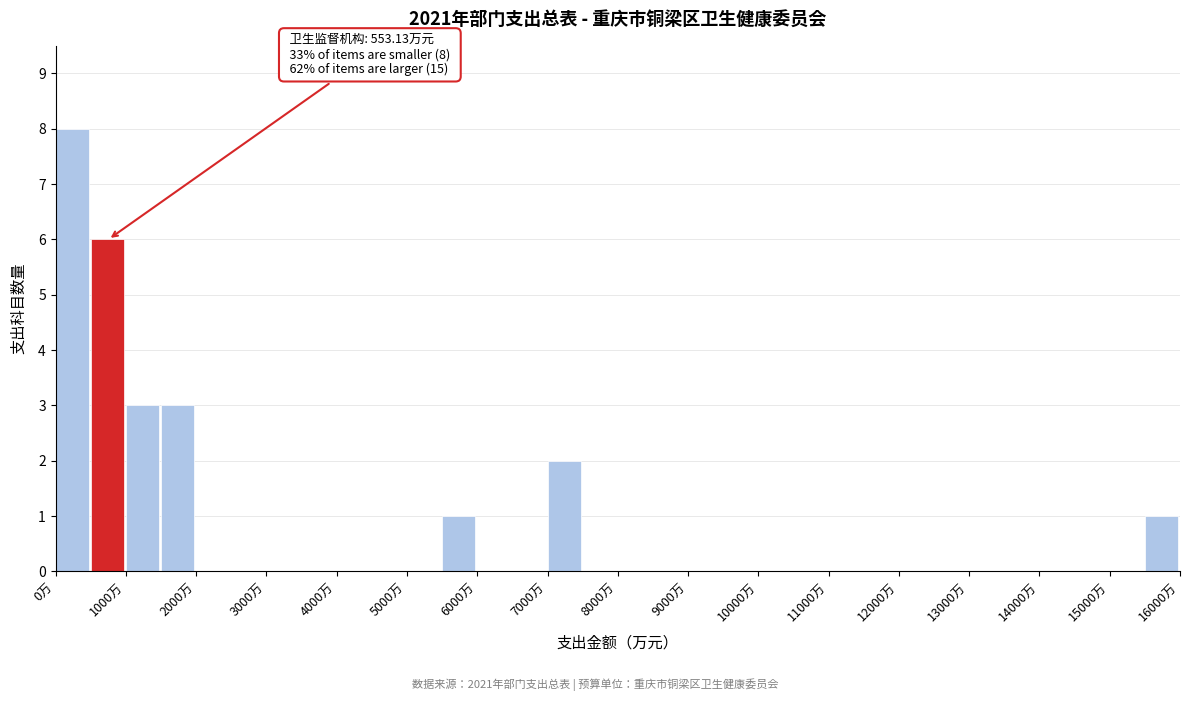

Over which range of the x-axis is the bar tallest?

0 to 500